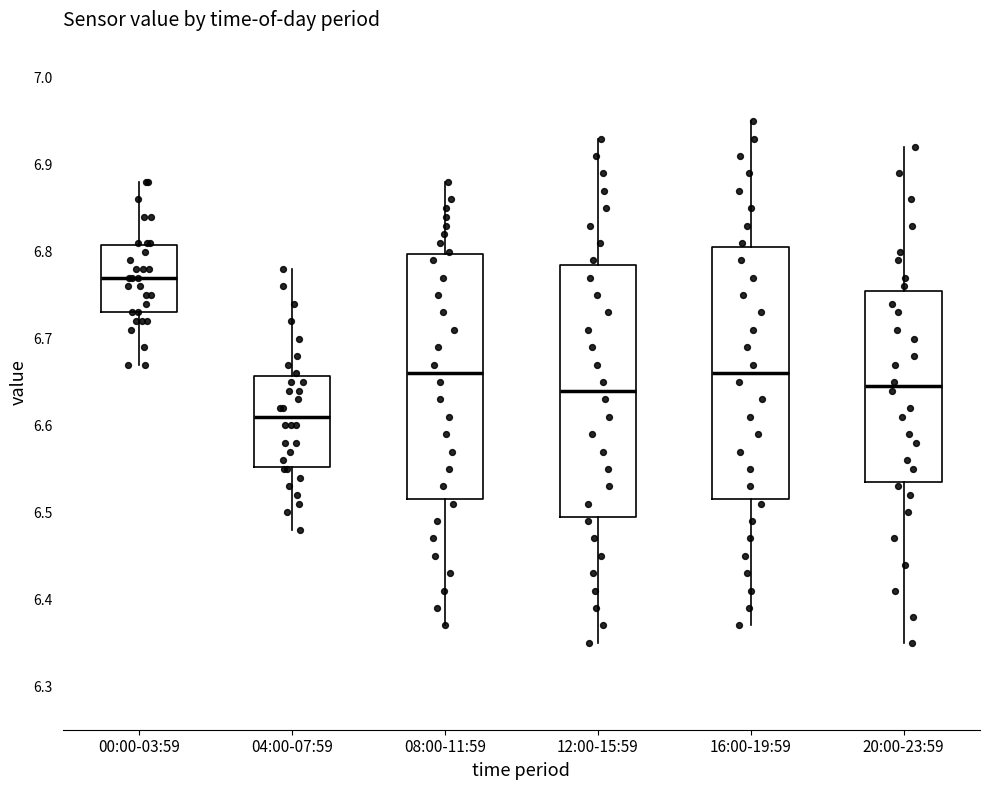

Where does the upper whisker of the box for 12:00-15:59 end on the y-axis? The values are not printed on the chart, so give them approximately, as read against the axis.

6.93